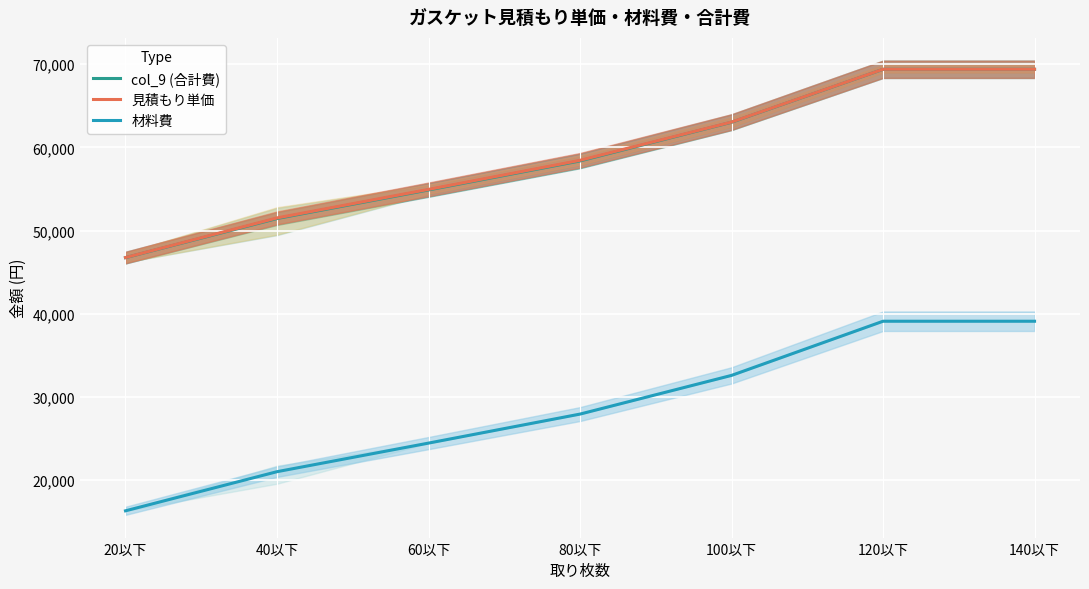

Which category has the highest value in the 材料費 series?

120以下